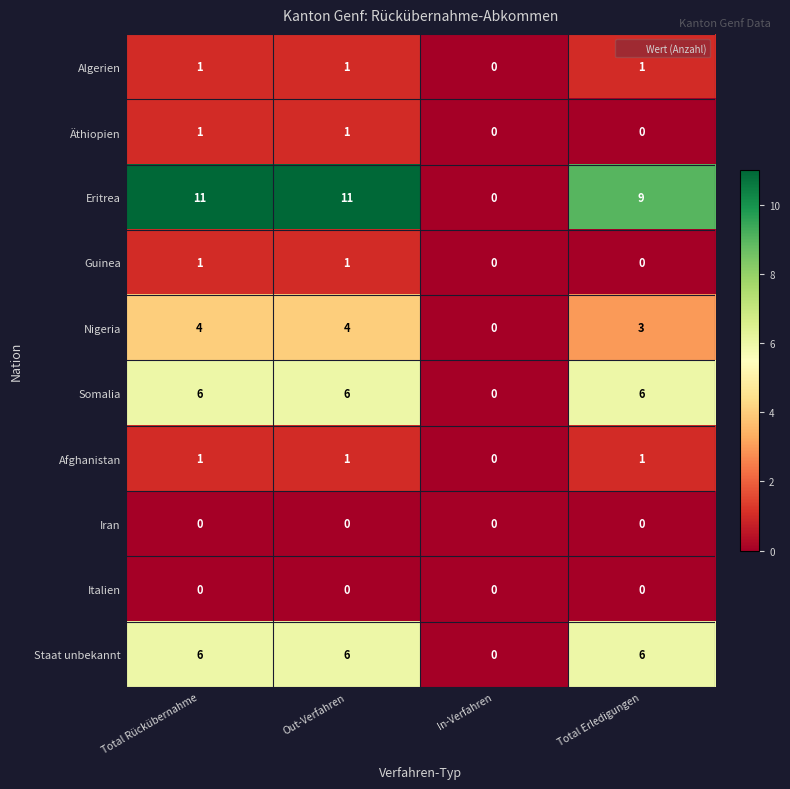

Where is Algerien nearest to the value 0?

In-Verfahren